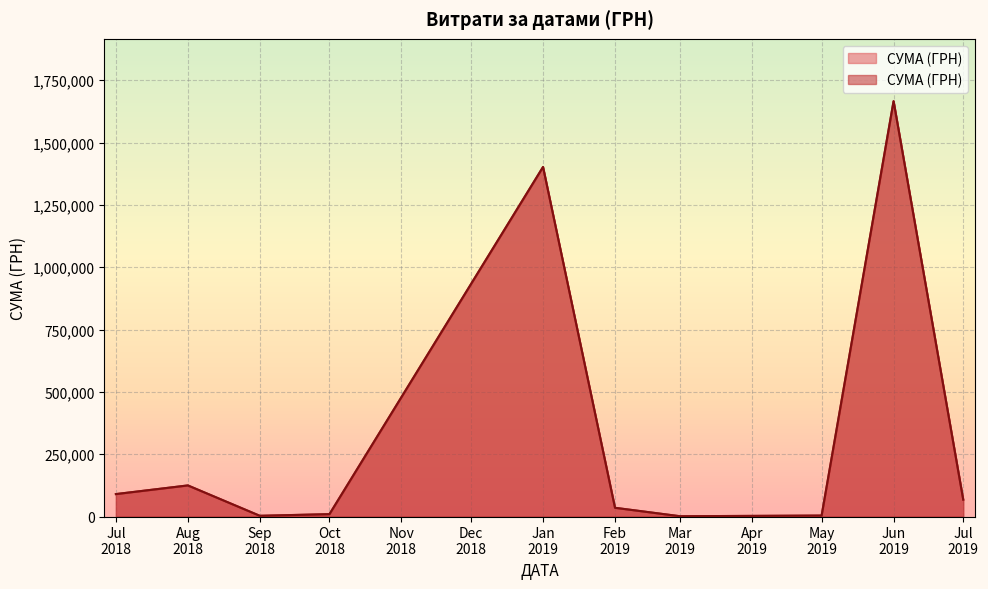

What value does the data have at 25?

133830.4